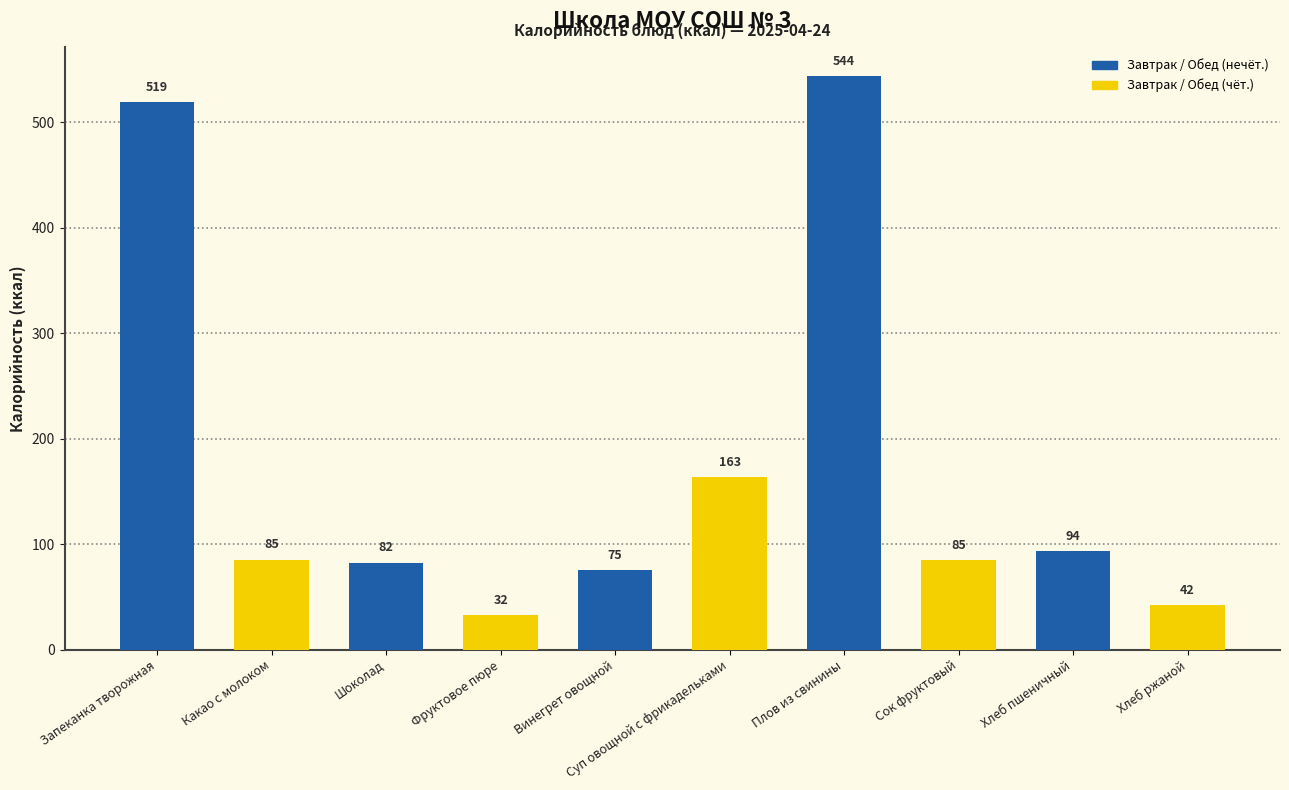

Is it true that the value at Шоколад is 82.5?

True